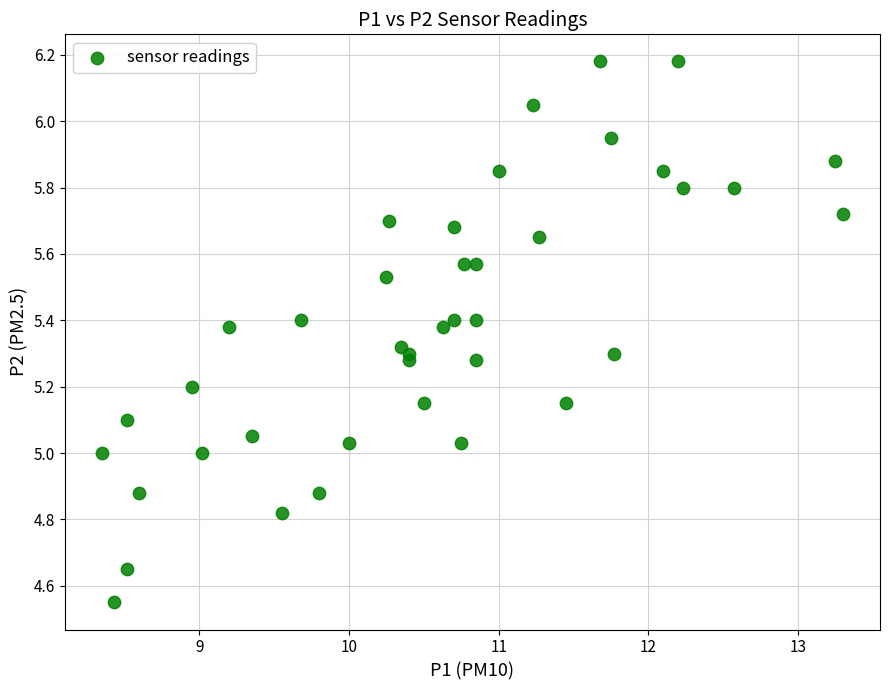

What is the range of Y values (max minus min)?

1.6